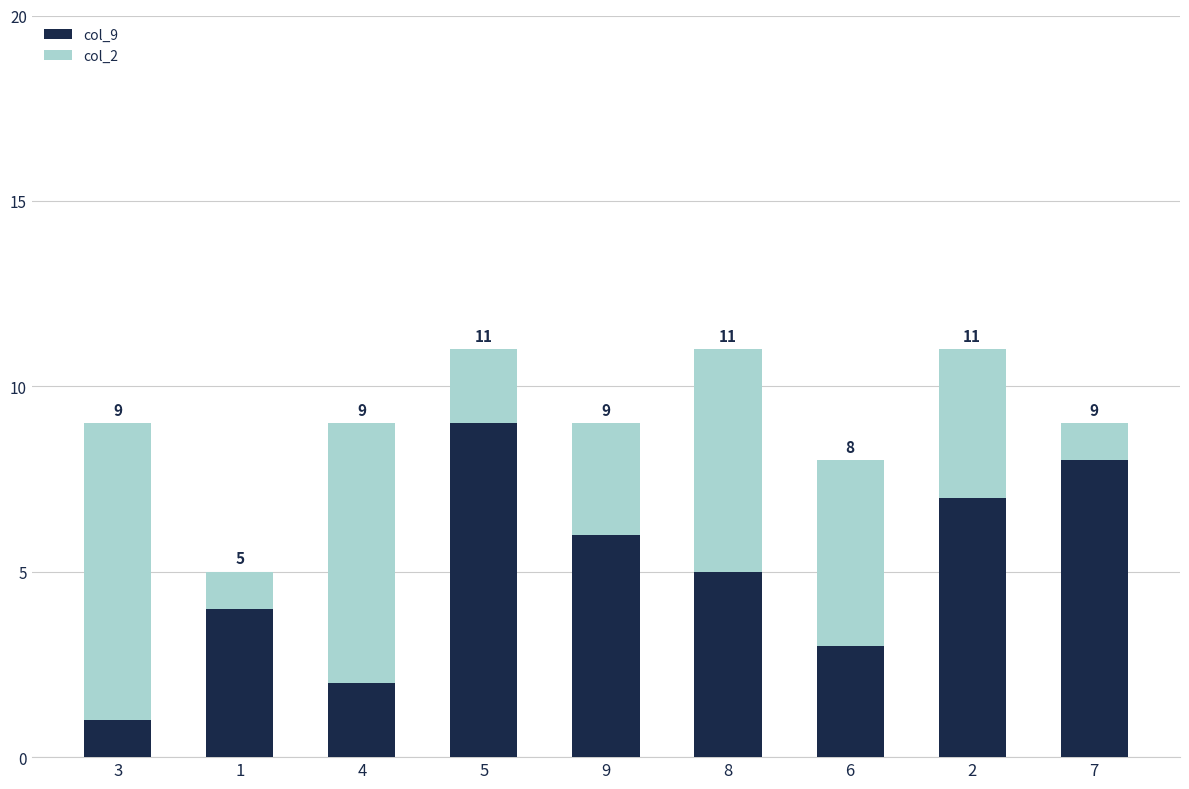

What is the difference between the maximum and second lowest values in the col_9 series?

7